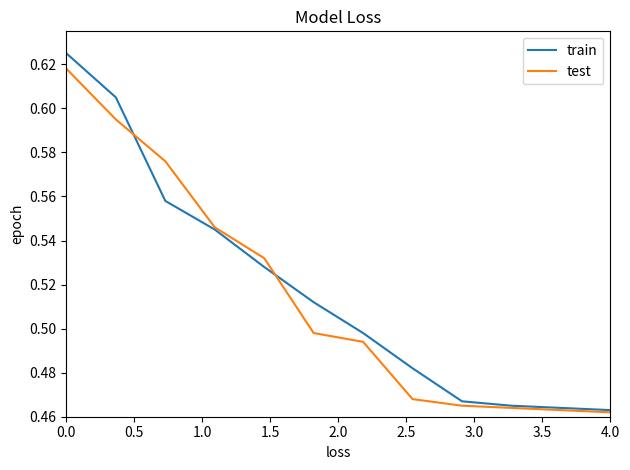

Does the chart have visible grid lines?

No